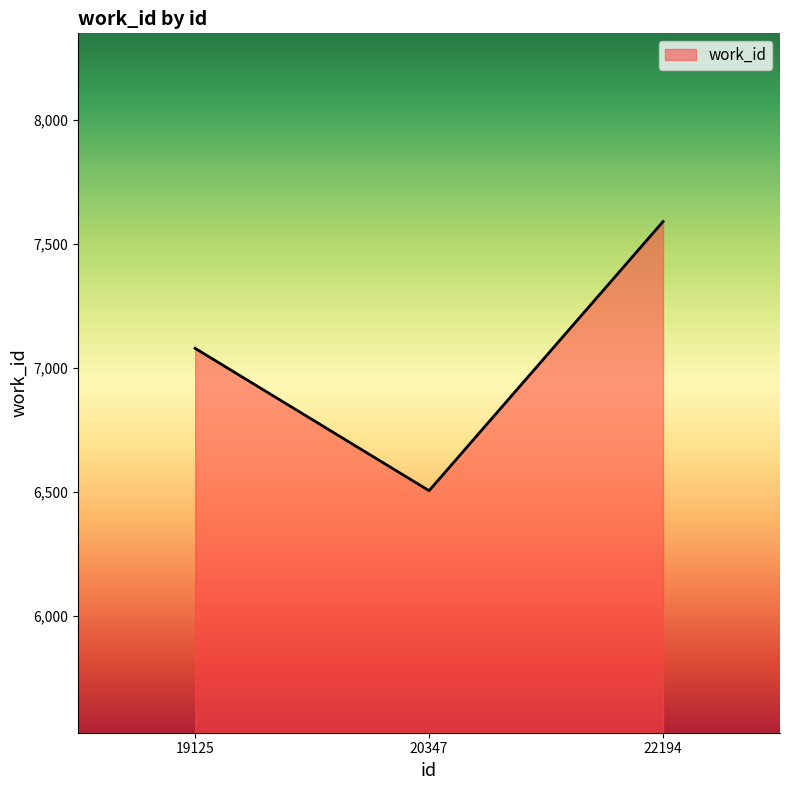

Which label corresponds to the smallest value in the chart?

20347